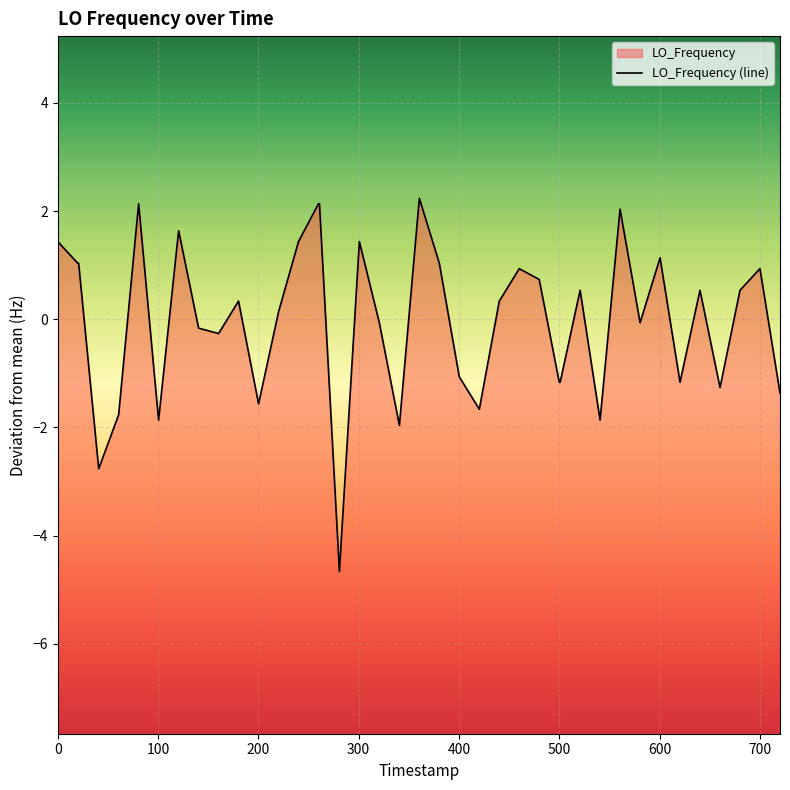

How many lines are shown in the chart?

1